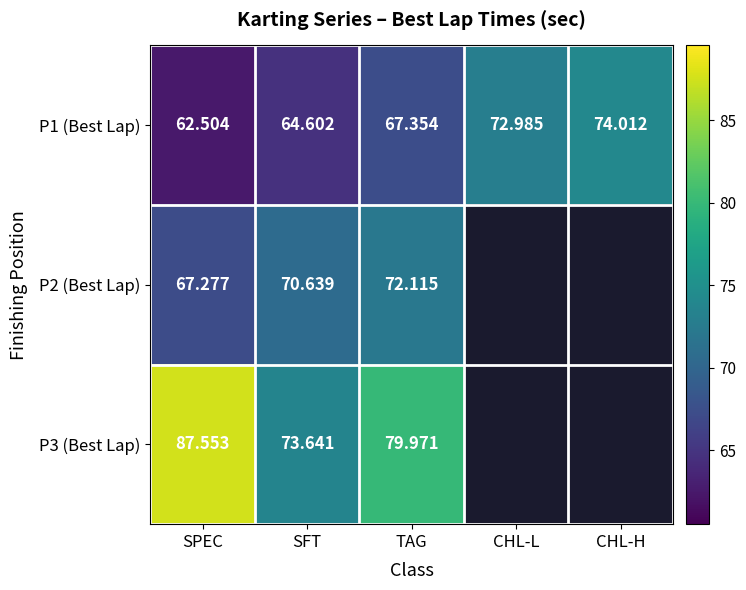

At which label is P1 (Best Lap) closest to 68?

TAG